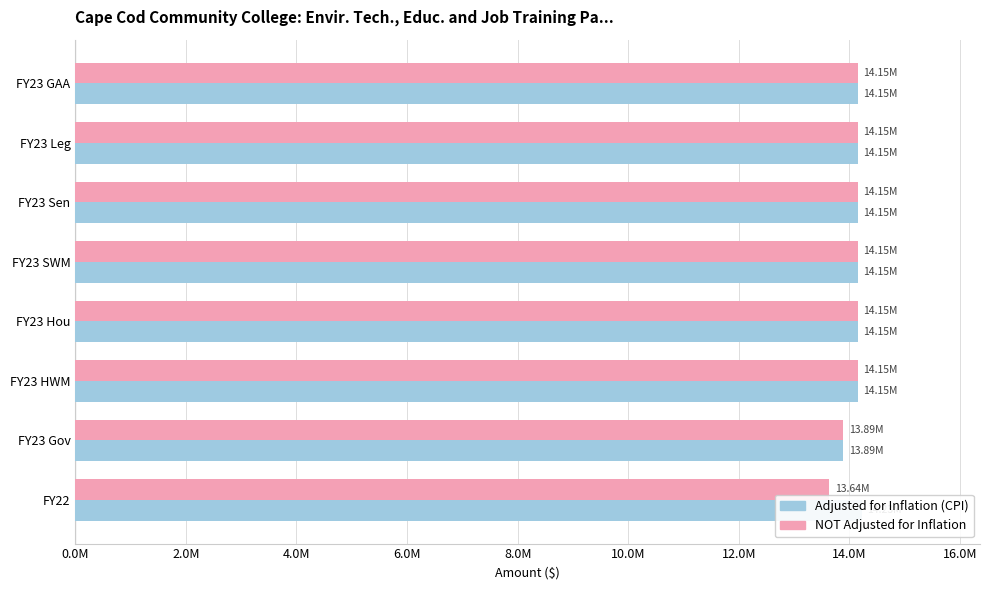

List the series in order of their peak value, highest first.

Adjusted for Inflation (CPI), NOT Adjusted for Inflation